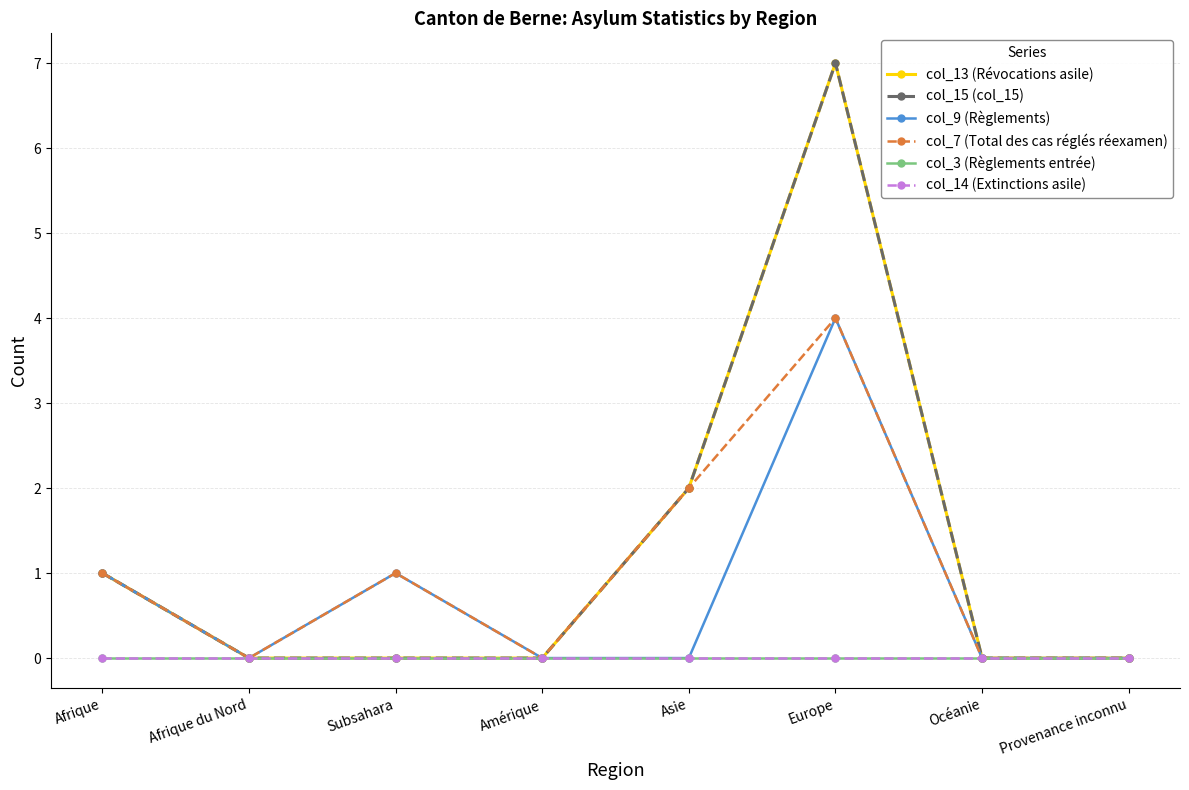

At how many categories does at least one series exceed 1?

2